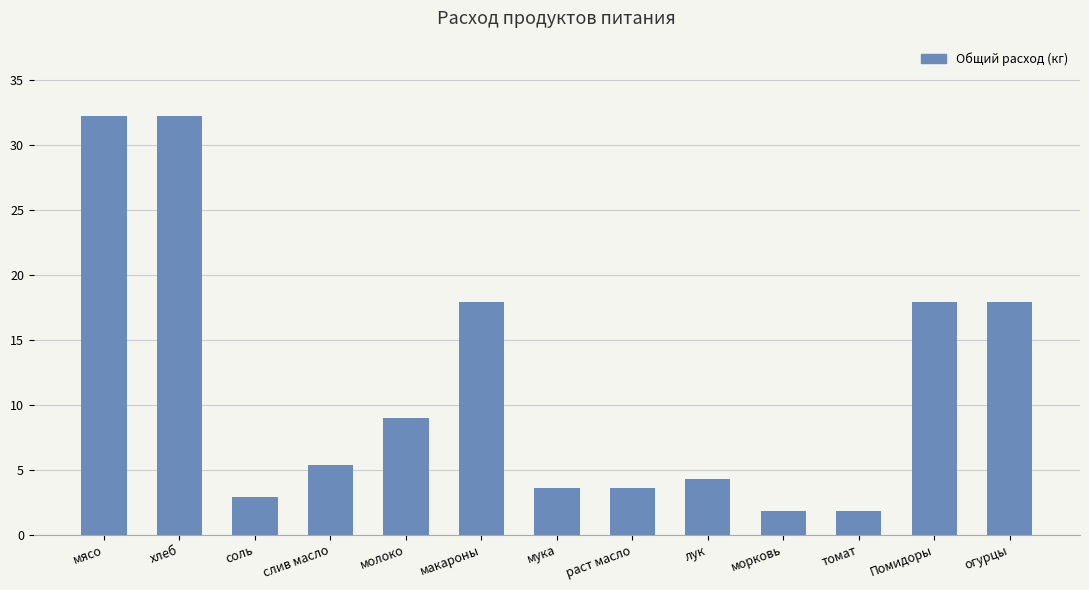

How many data points are less than 5?

6